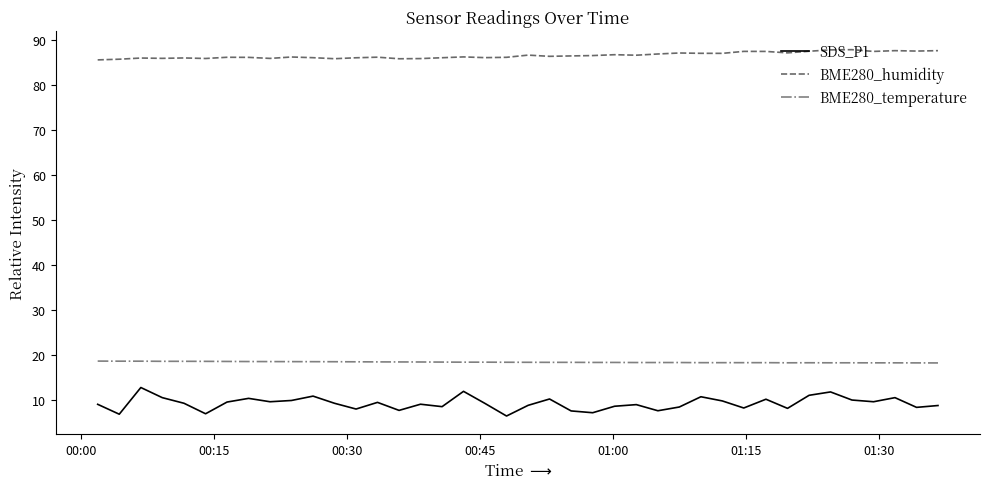

What is the sum of all BME280_temperature values?

734.5